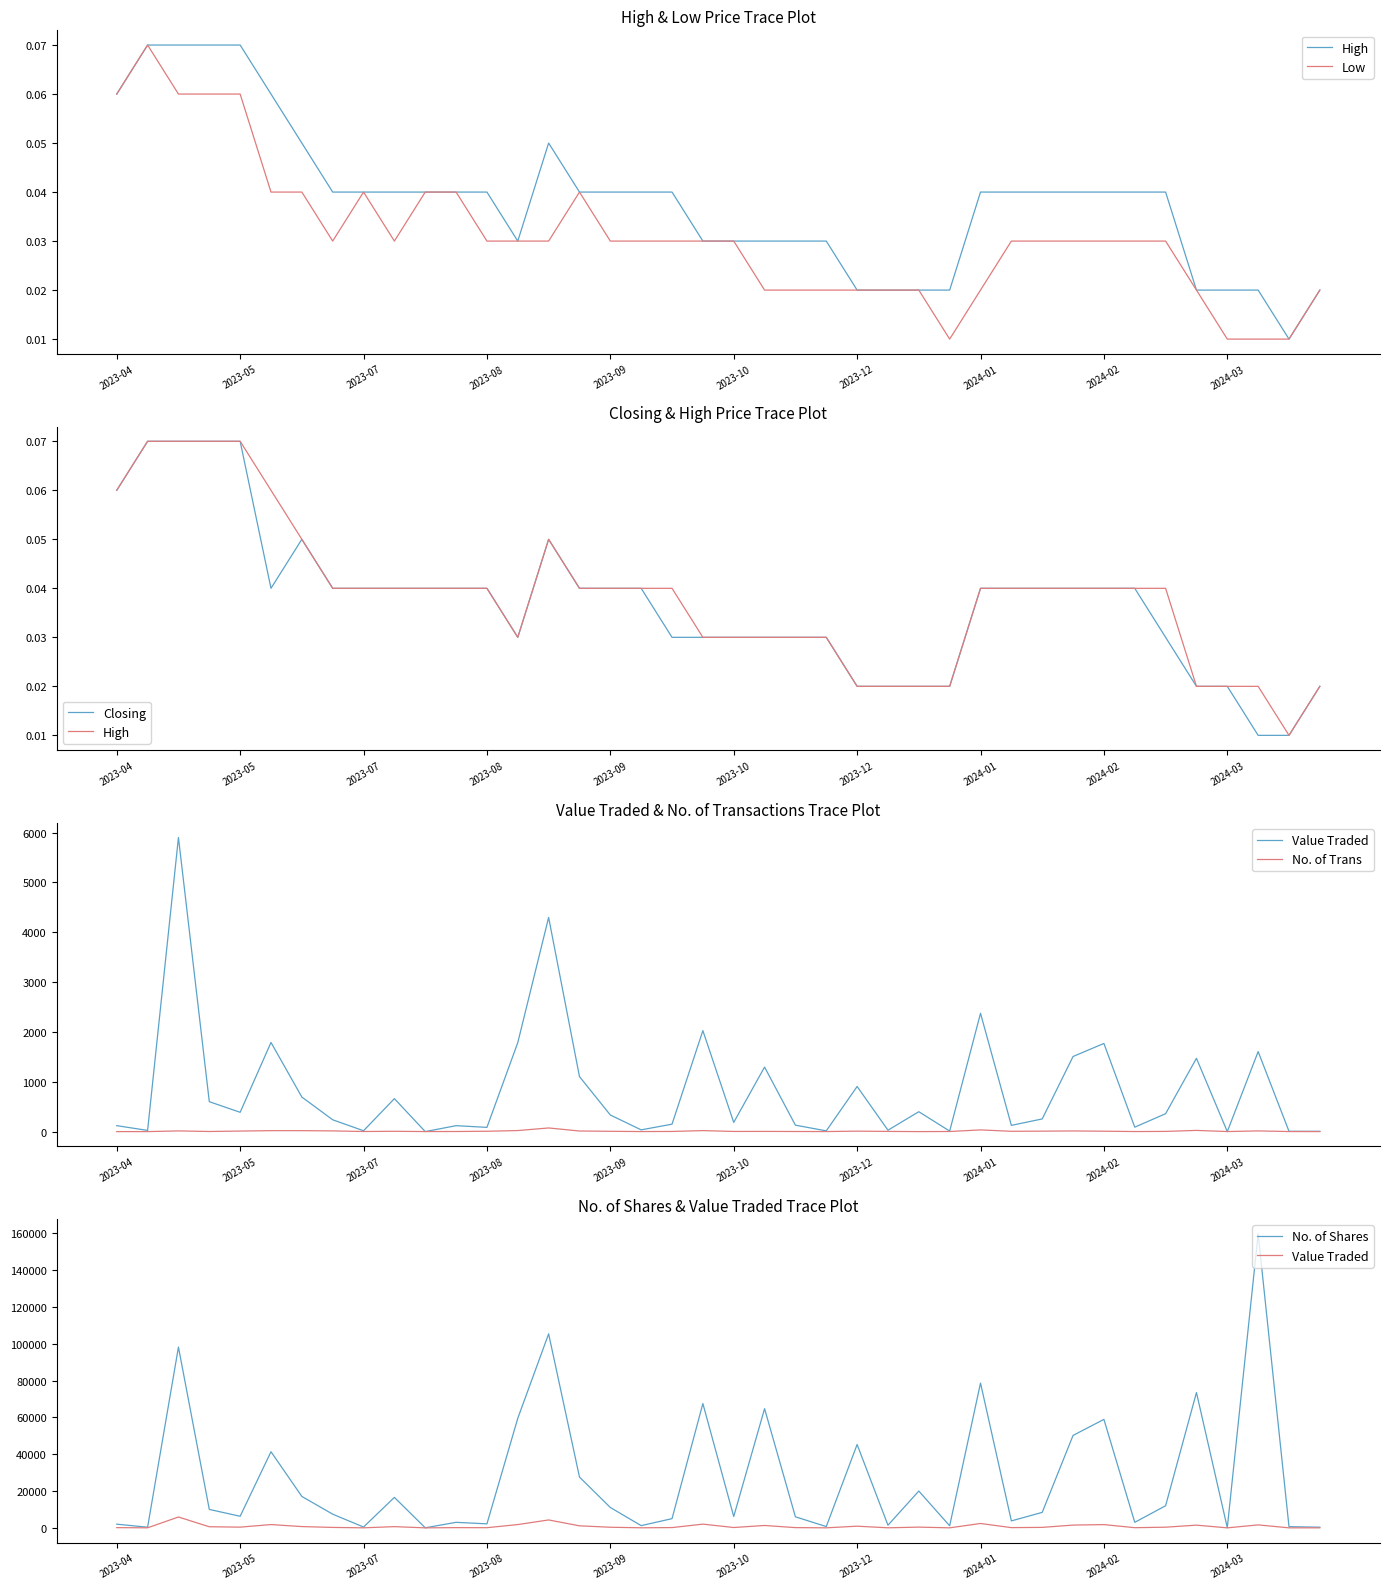

The Closing series shows 0.0 at 2024-02. True or false?

False